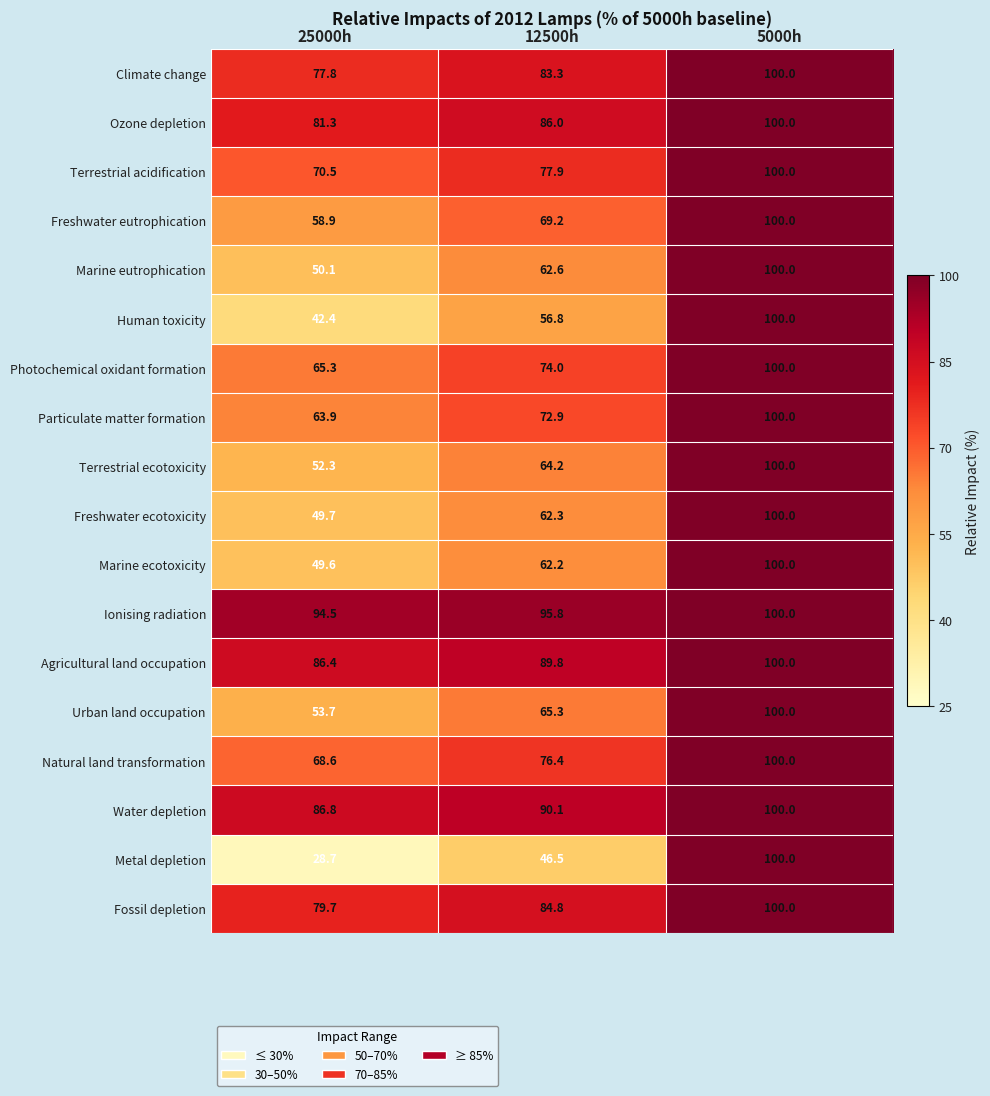

At 12500h, list the series in order from smallest to largest.

Metal depletion, Human toxicity, Marine ecotoxicity, Freshwater ecotoxicity, Marine eutrophication, Terrestrial ecotoxicity, Urban land occupation, Freshwater eutrophication, Particulate matter formation, Photochemical oxidant formation, Natural land transformation, Terrestrial acidification, Climate change, Fossil depletion, Ozone depletion, Agricultural land occupation, Water depletion, Ionising radiation